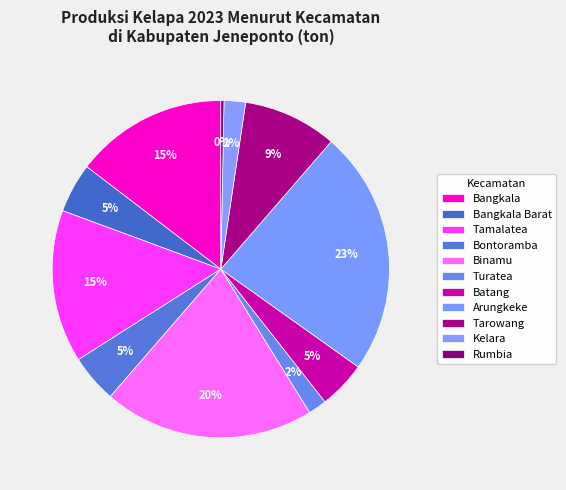

Does Turatea account for over 50% of the chart?

No